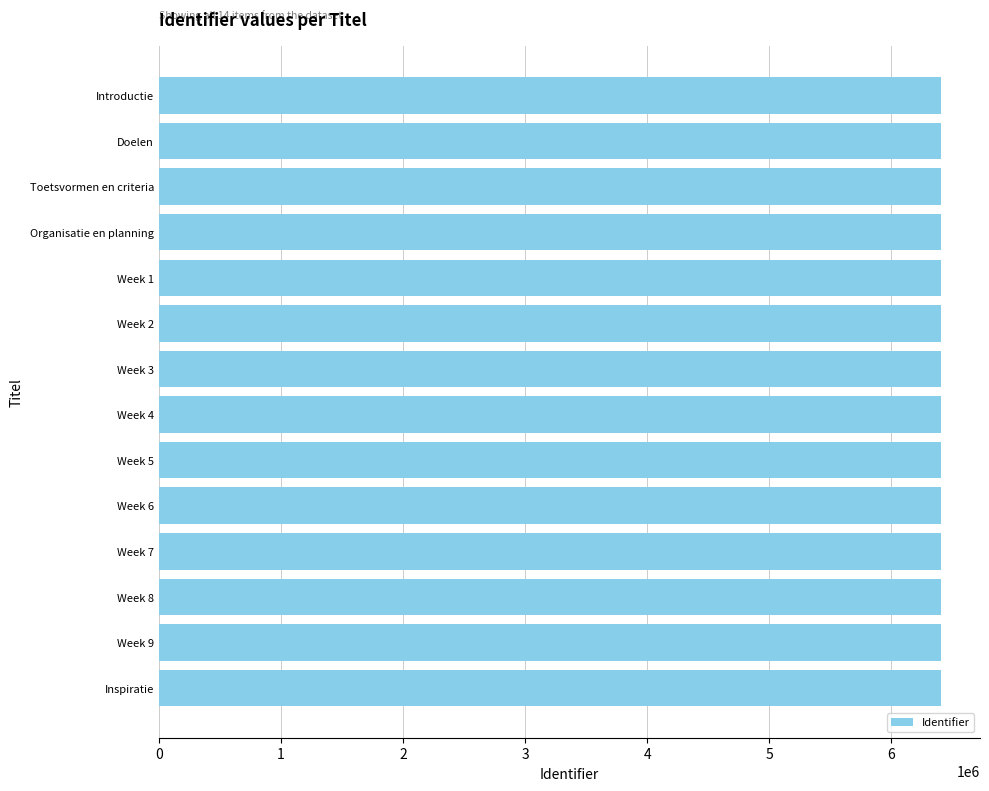

Does the chart contain any negative values?

No